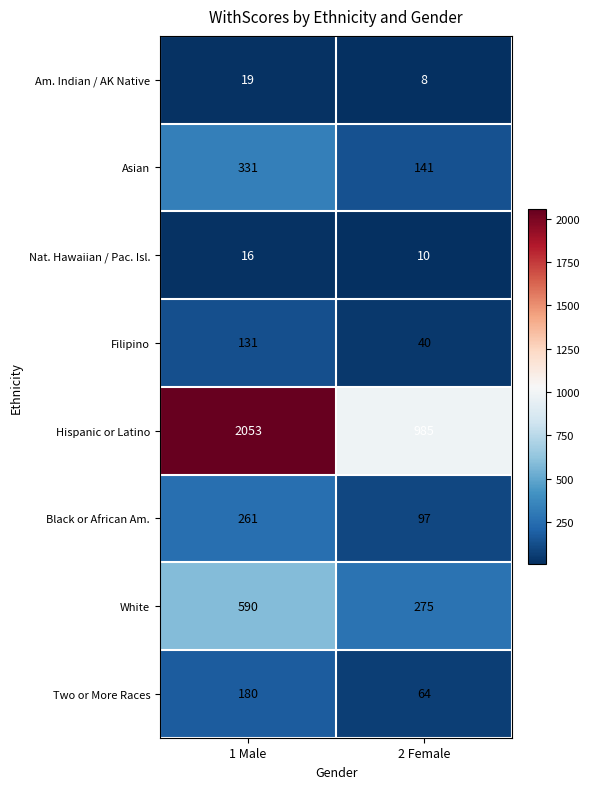

Which series changed the most between 1 Male and 2 Female?

Hispanic or Latino